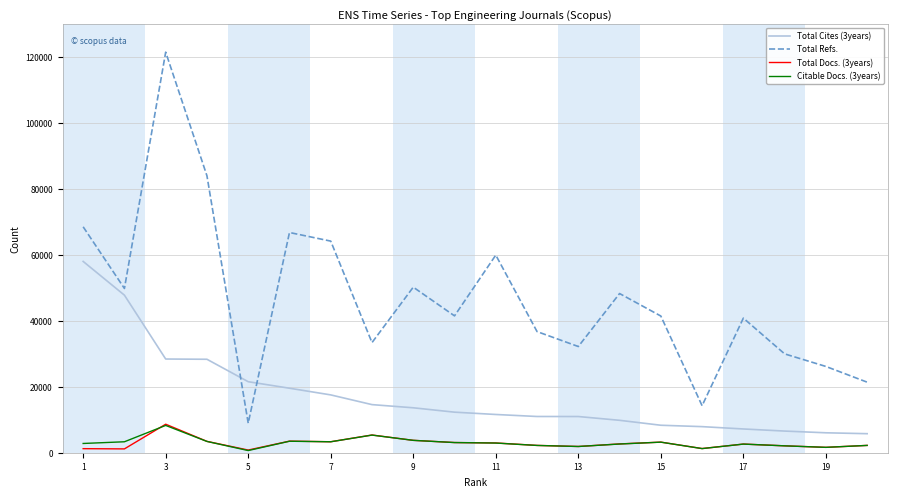

What is the highest value of the Total Refs. series?

121345